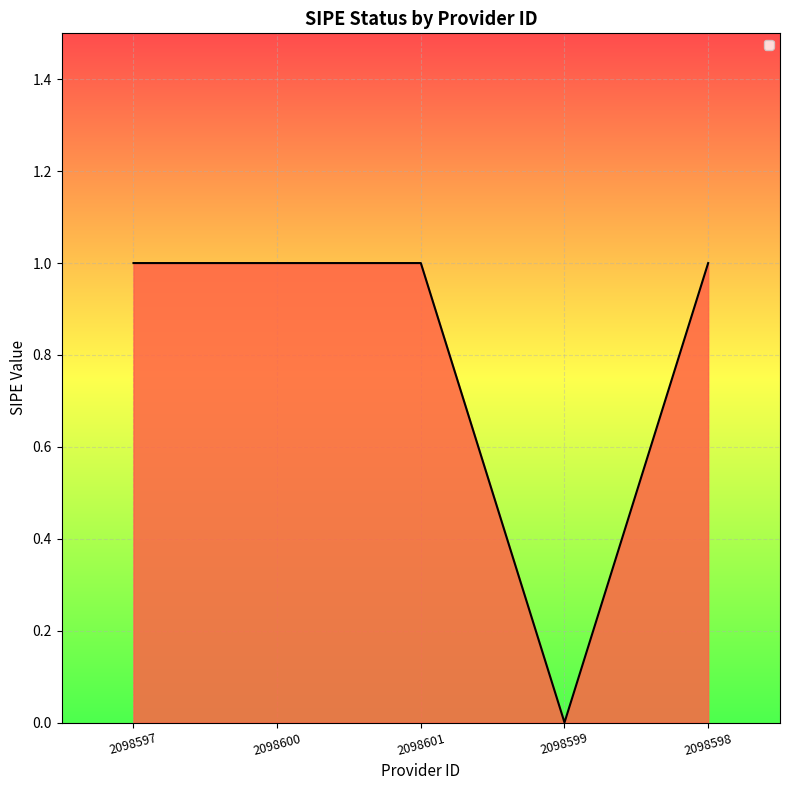

Is it true that the value at 2098600 is 1?

True